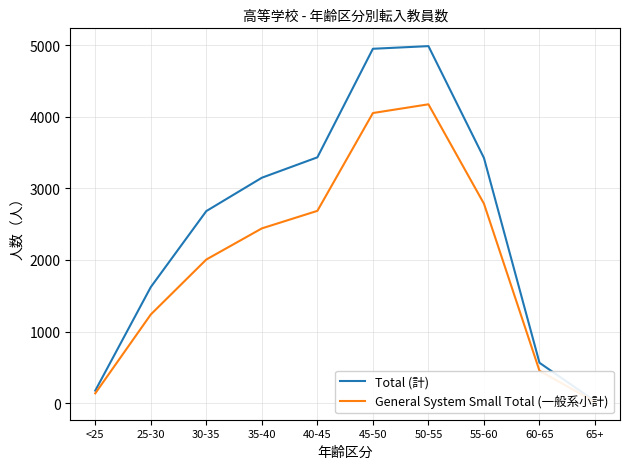

What is the difference between the highest and lowest values at 55-60?

639